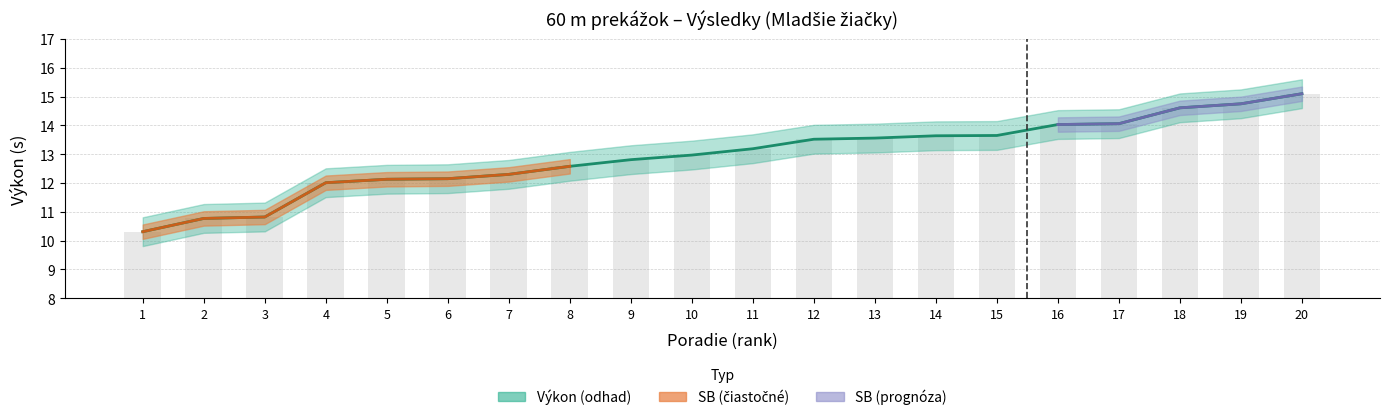

What is the difference between the maximum and minimum values?

4.8